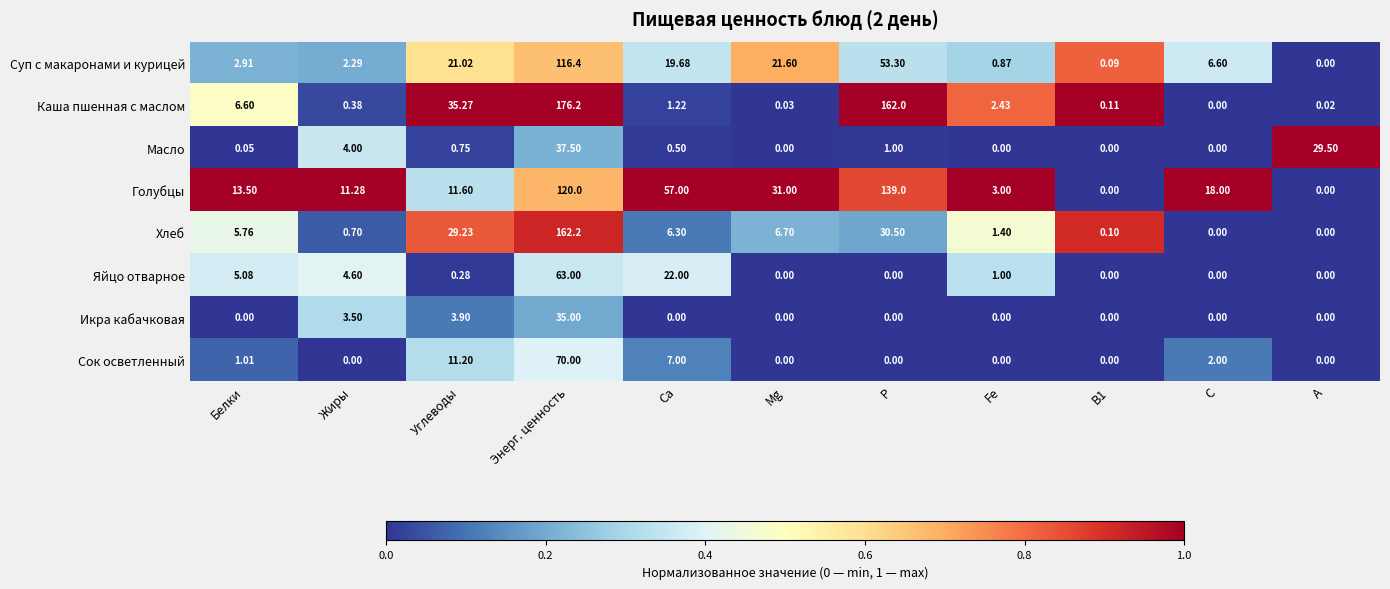

Where is Масло nearest to the value 18?

А